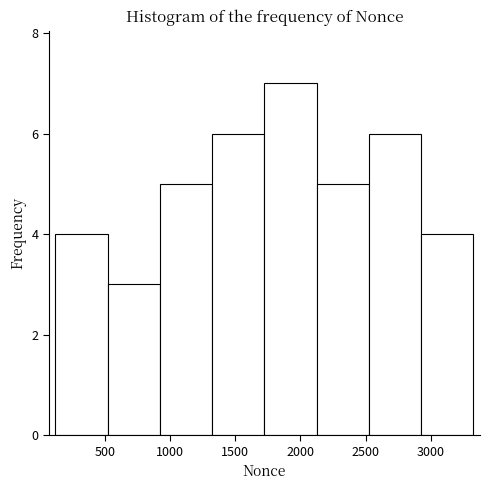

What is the height of the bar covering 2100 to 2550 on the x-axis? Neither the bar edges nor the heights are printed on the chart, so give them approximately, as read against the axes.

5